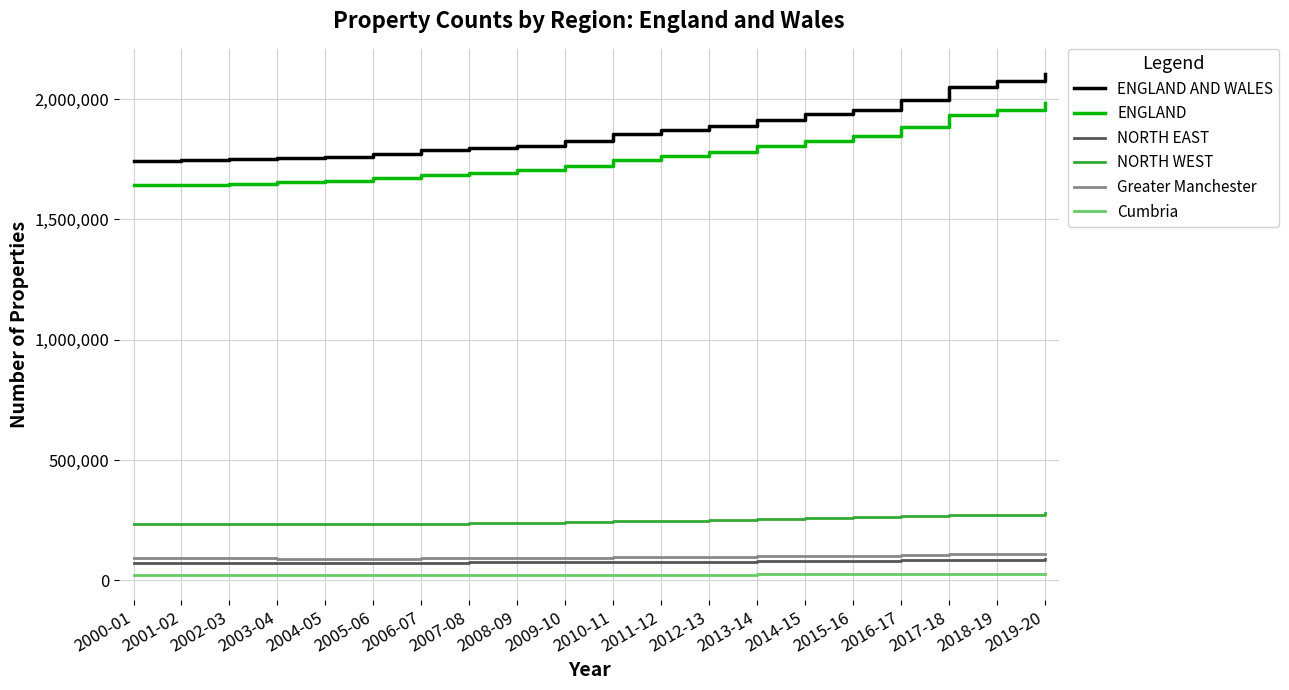

Is this an area chart (filled region under the line)?

No